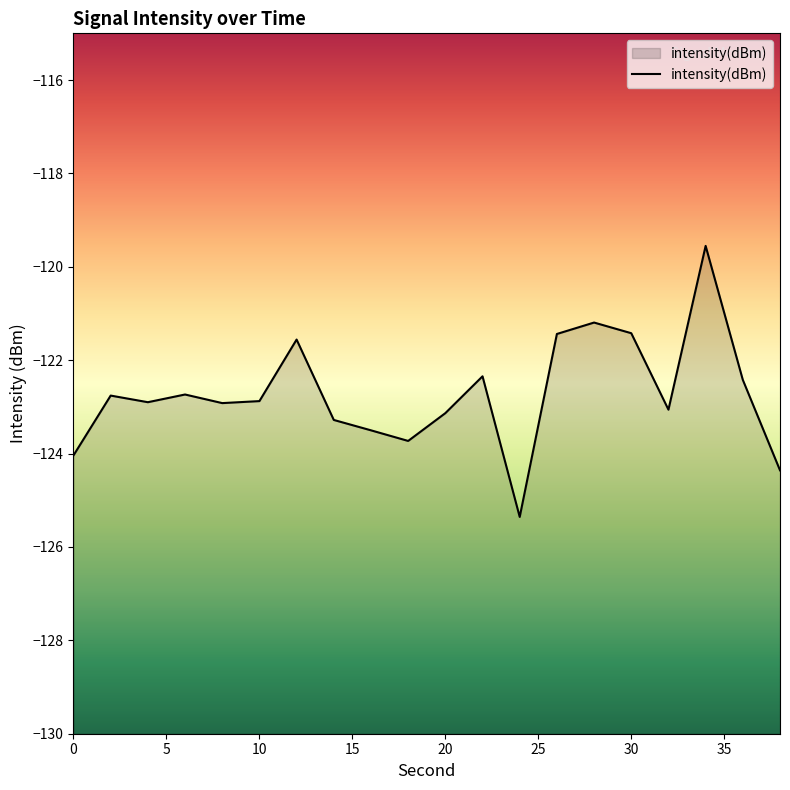

Which label corresponds to the largest value in the chart?

34